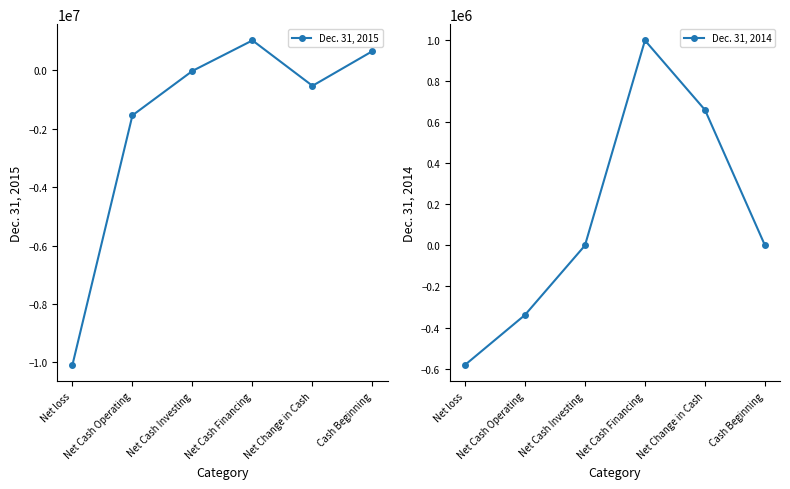

What is the maximum value shown in the chart?

1029000